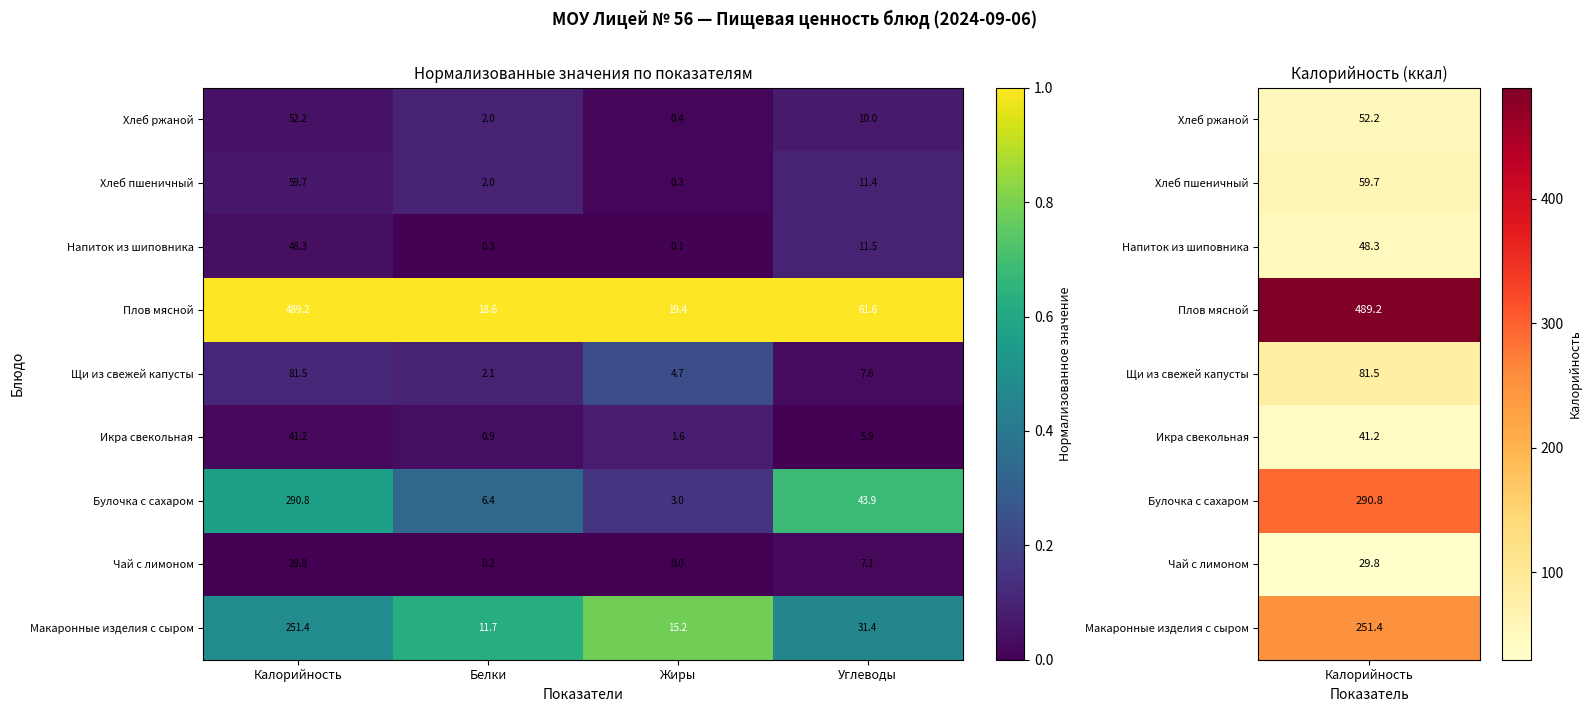

How many distinct data groups are displayed?

9